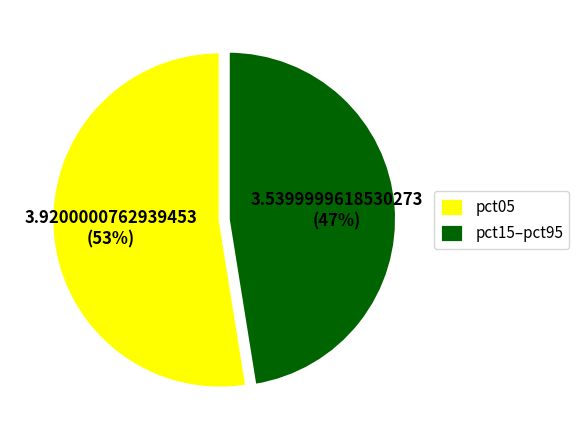

Does pct05 represent more than half of the total?

Yes